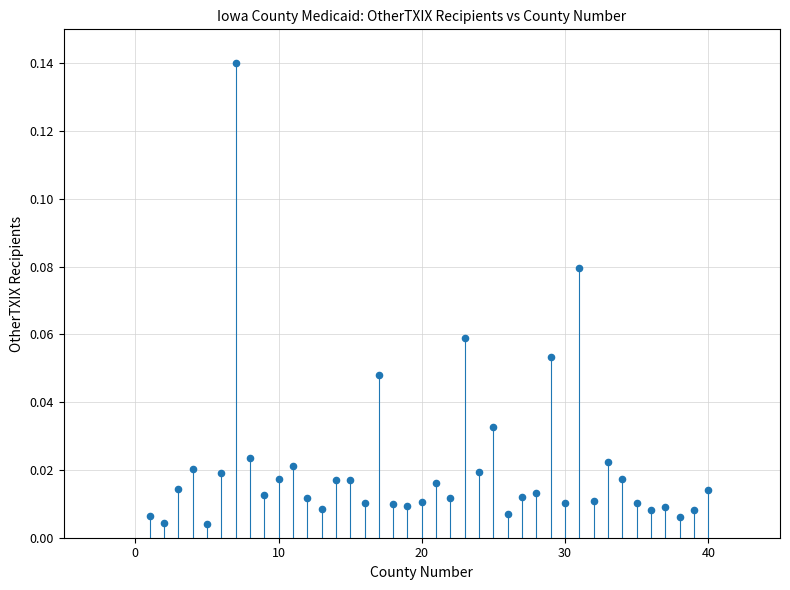

What is the range of X values (max minus min)?

39.0